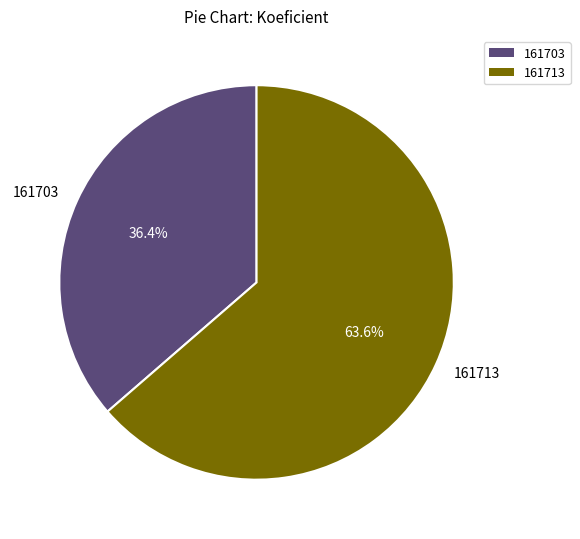

What percentage is the 161713 slice, to the nearest percent?

64%